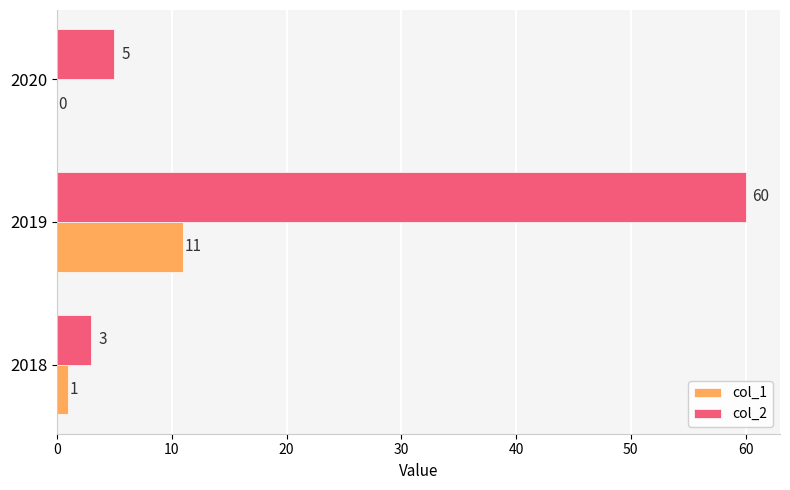

The col_2 series shows 99 at 2019. True or false?

False